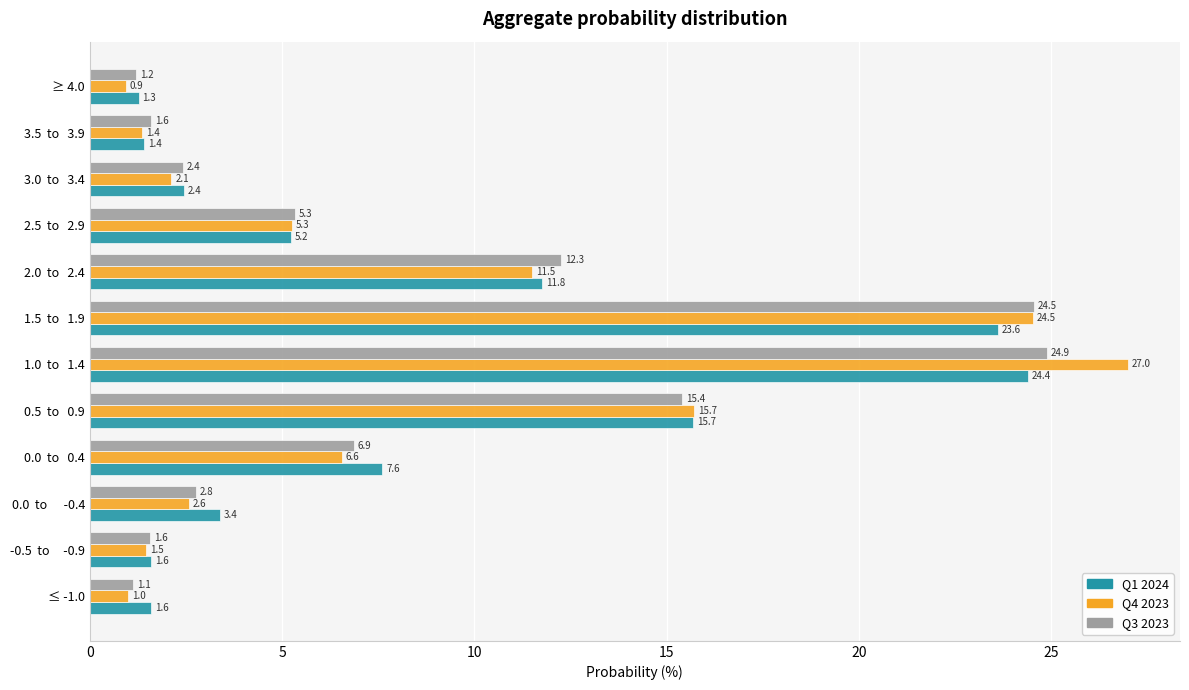

Which category has the lowest value in the Q4 2023 series?

≥ 4.0